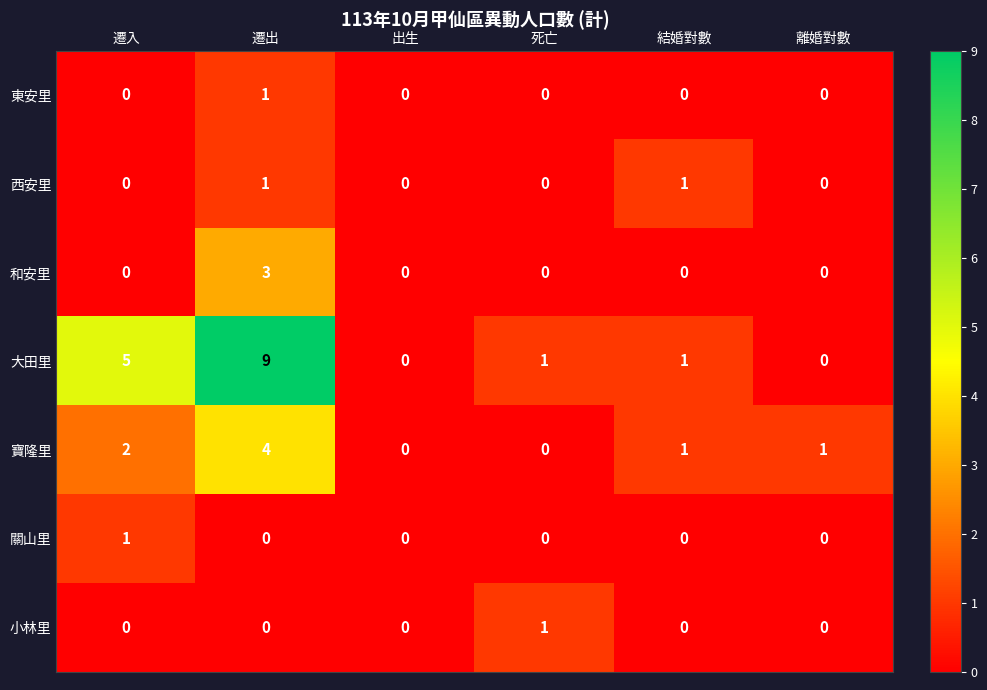

What is the difference between the maximum and minimum values in the 和安里 series?

3